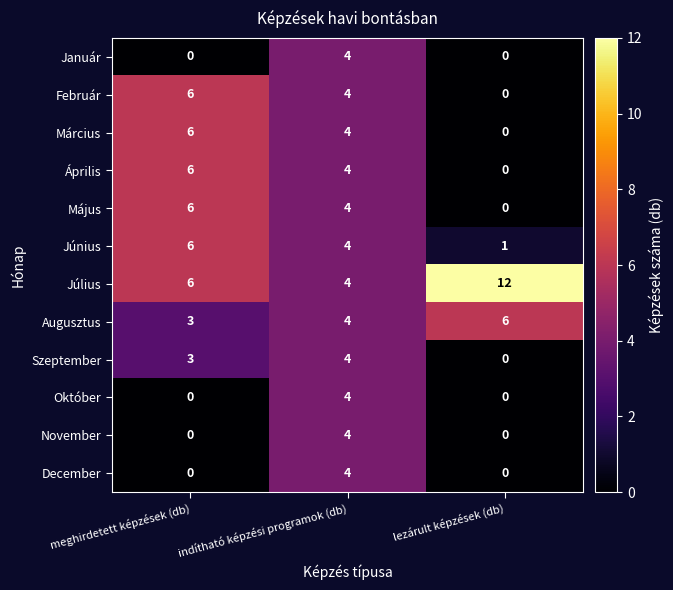

What is the greatest value displayed?

12